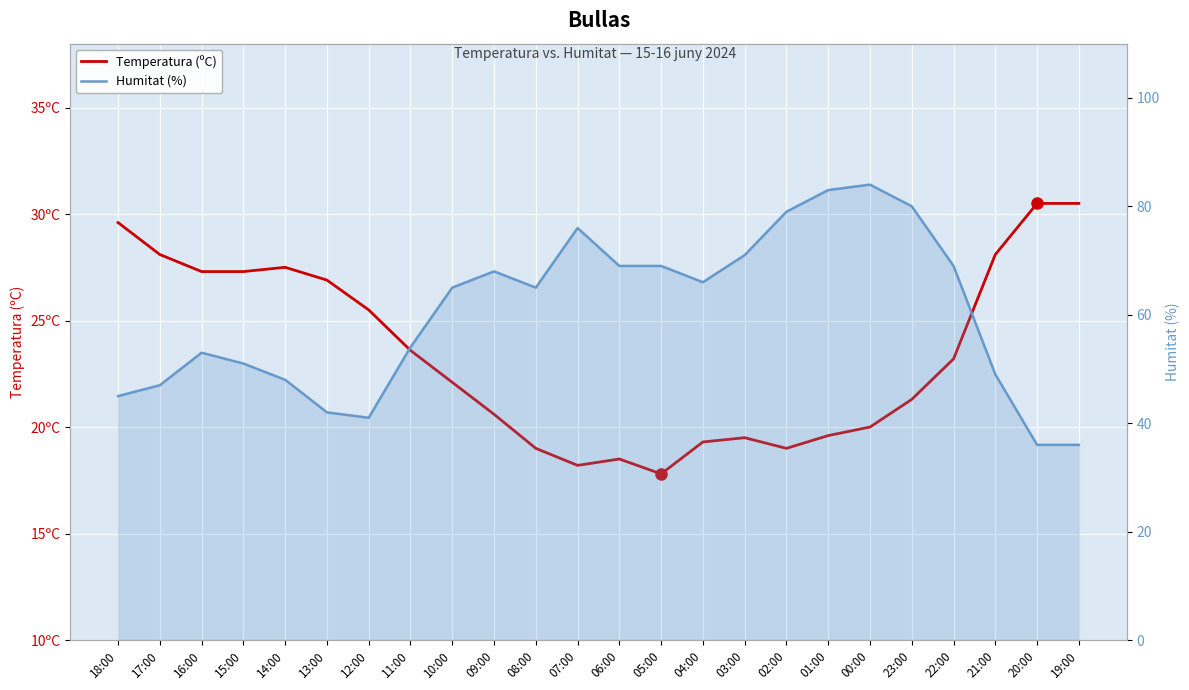

At which category is the sum across all series the highest?

00:00